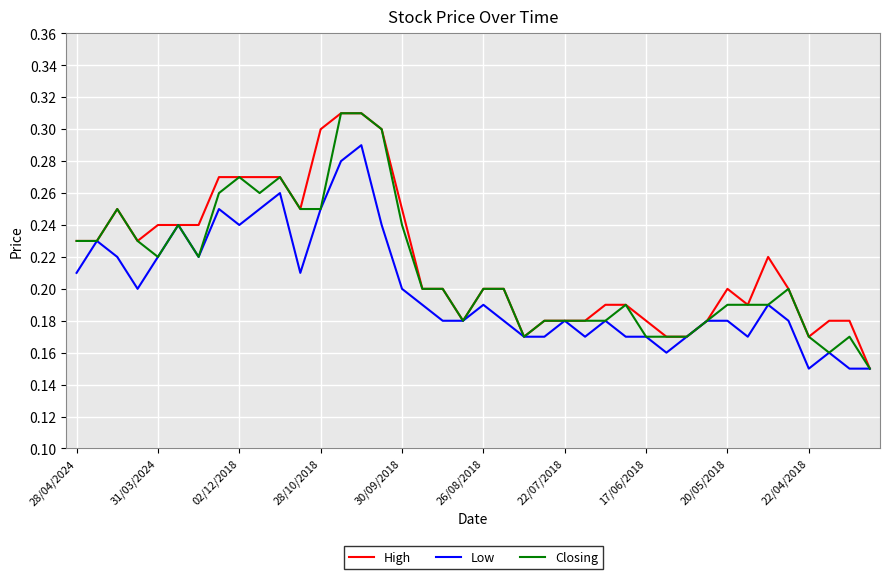

Count the Low values in the range 0 to 1.

40